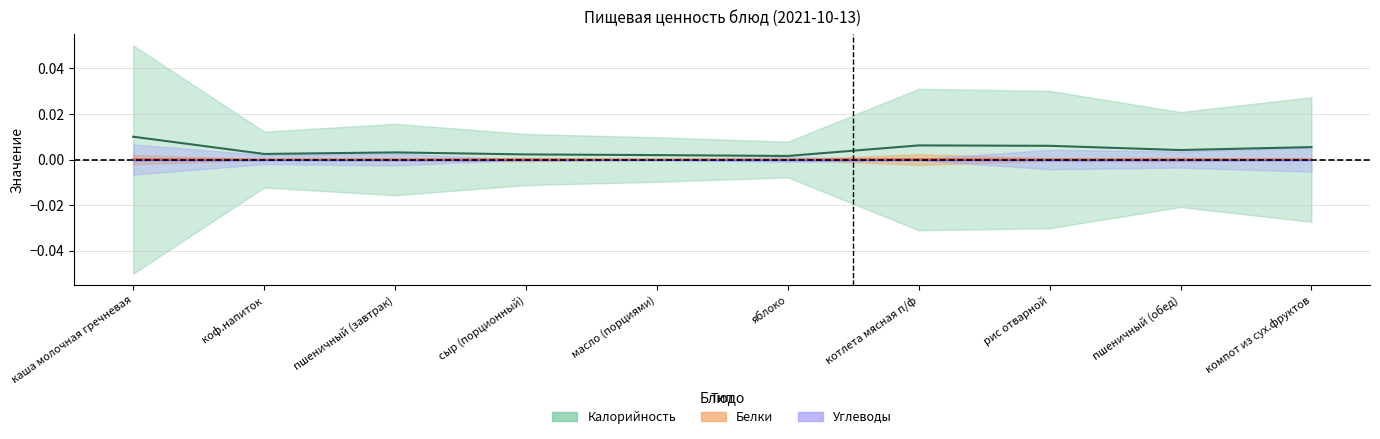

True or false: Калорийность has a value of 0.0 at сыр (порционный).

False